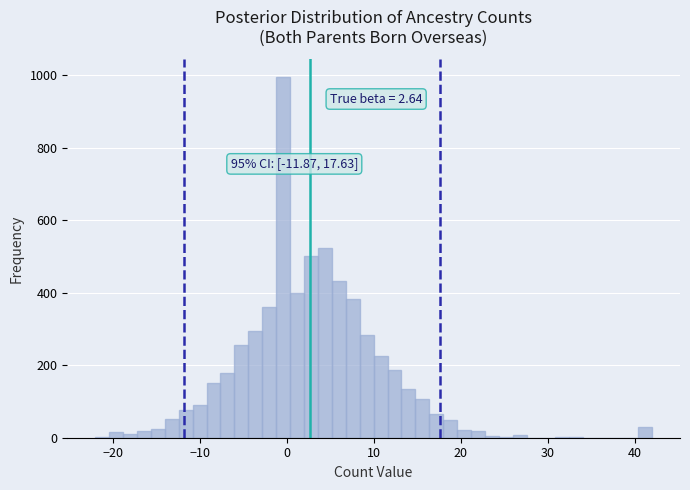

Read against the x-axis, roughly where is the centre of the tallest bar?

0